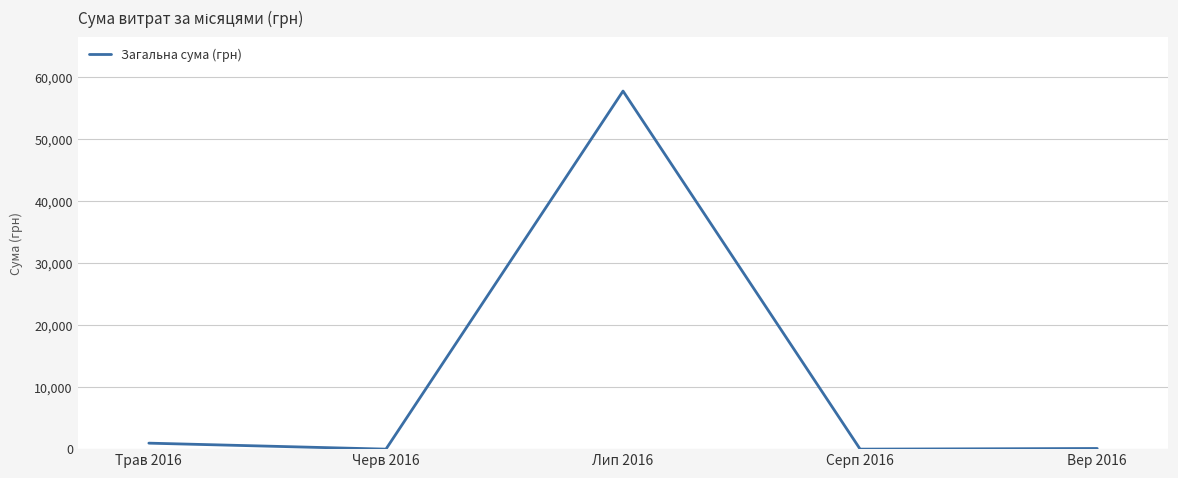

Where is the data nearest to the value 28902?

Трав 2016